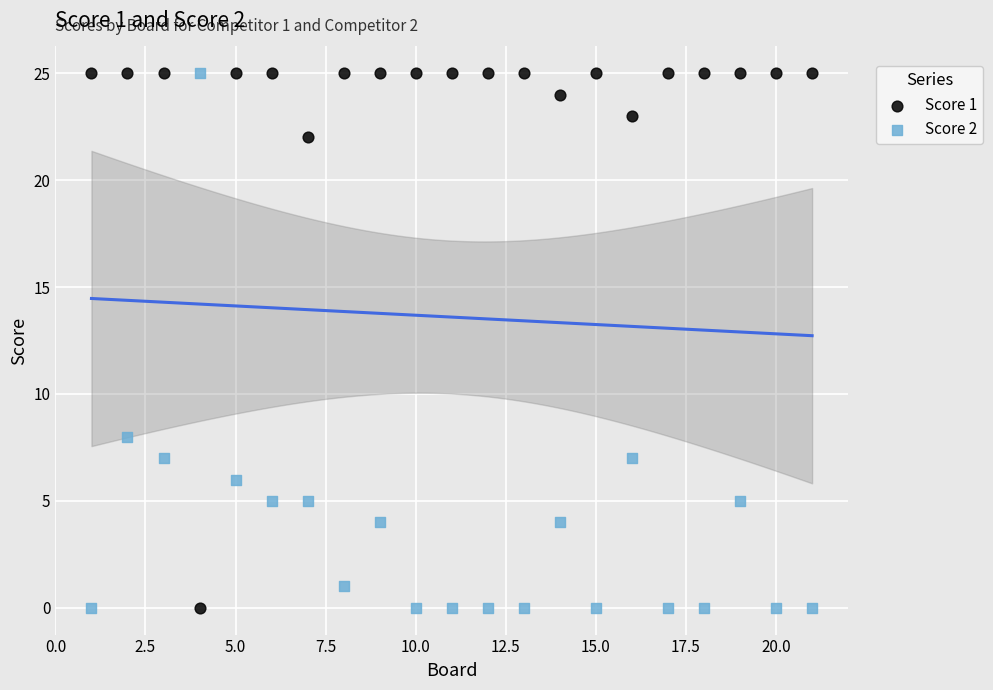

Across all series, what Y value is closest to 12?

8